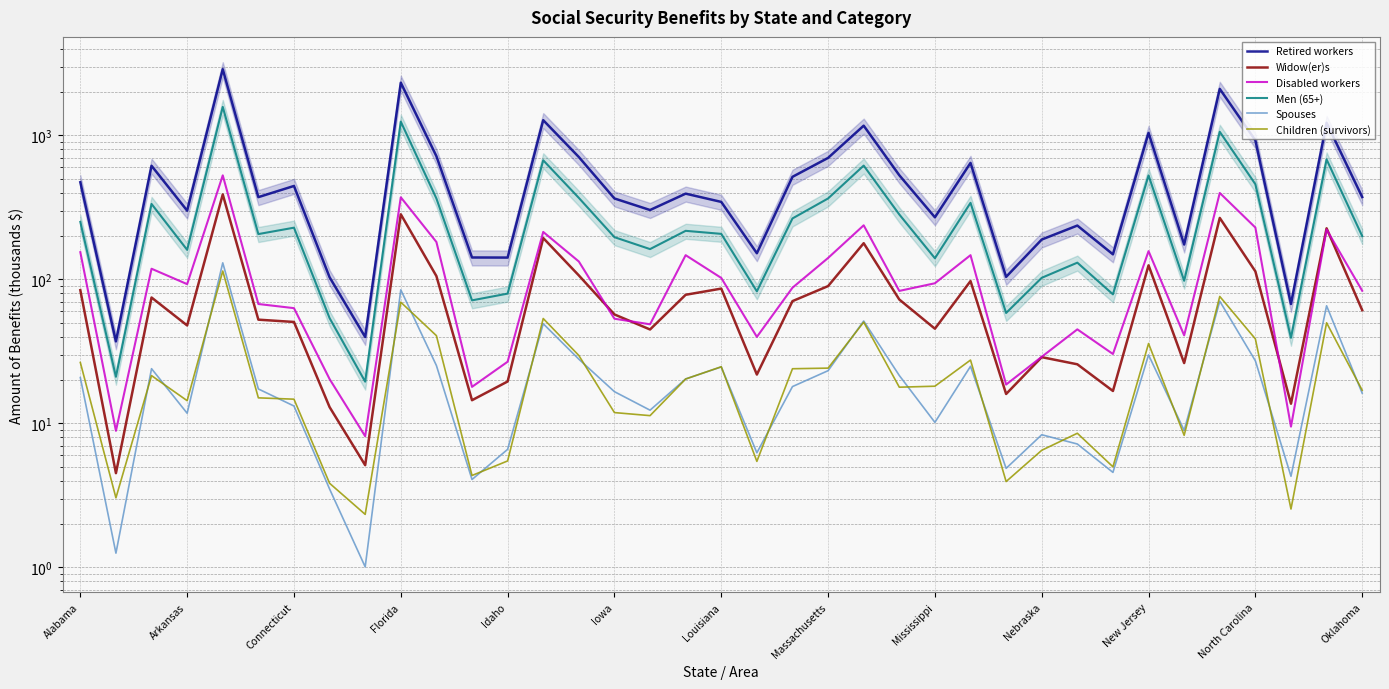

Rank the series by their maximum value, from highest to lowest.

Retired workers, Men (65+), Disabled workers, Widow(er)s, Spouses, Children (survivors)